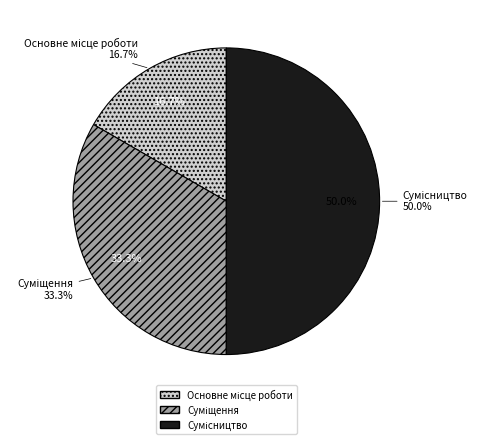

What is the smallest slice in the pie chart?

Основне місце роботи